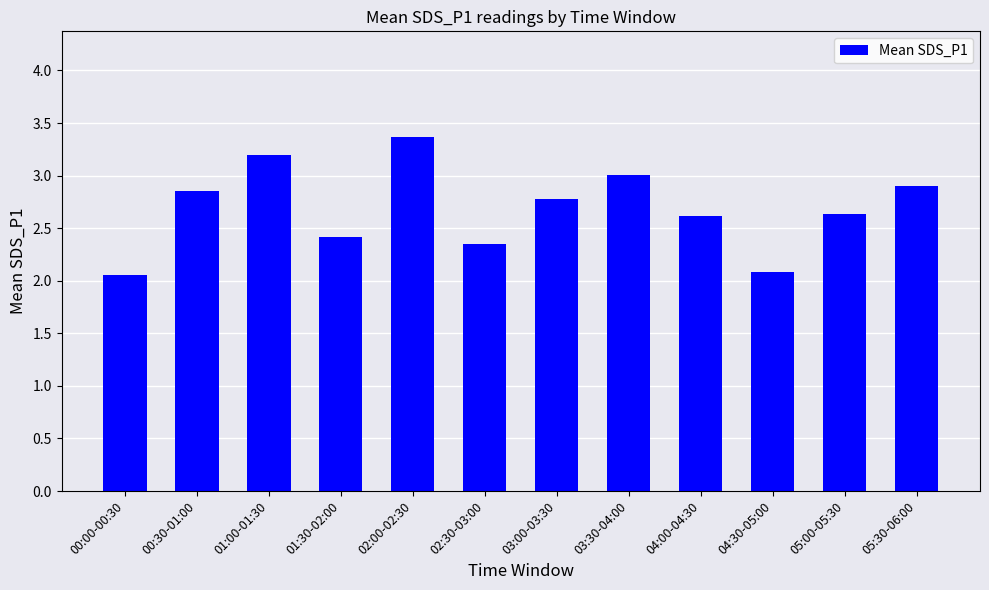

What is the value of the 9th bar from the left?

2.6